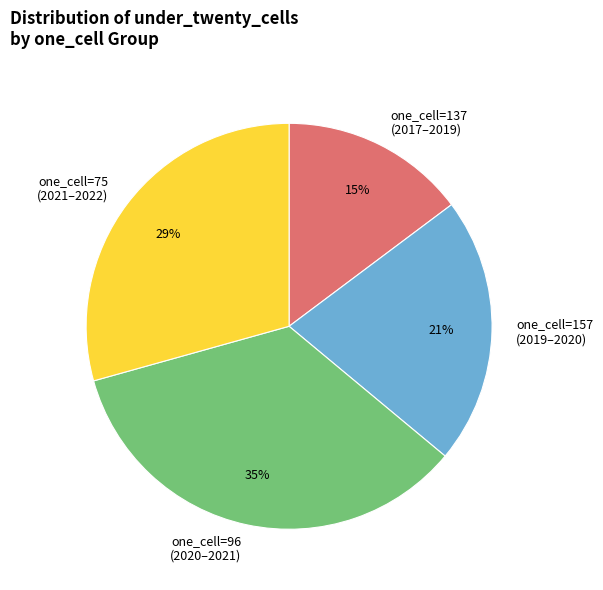

Count the number of slices in the pie.

4